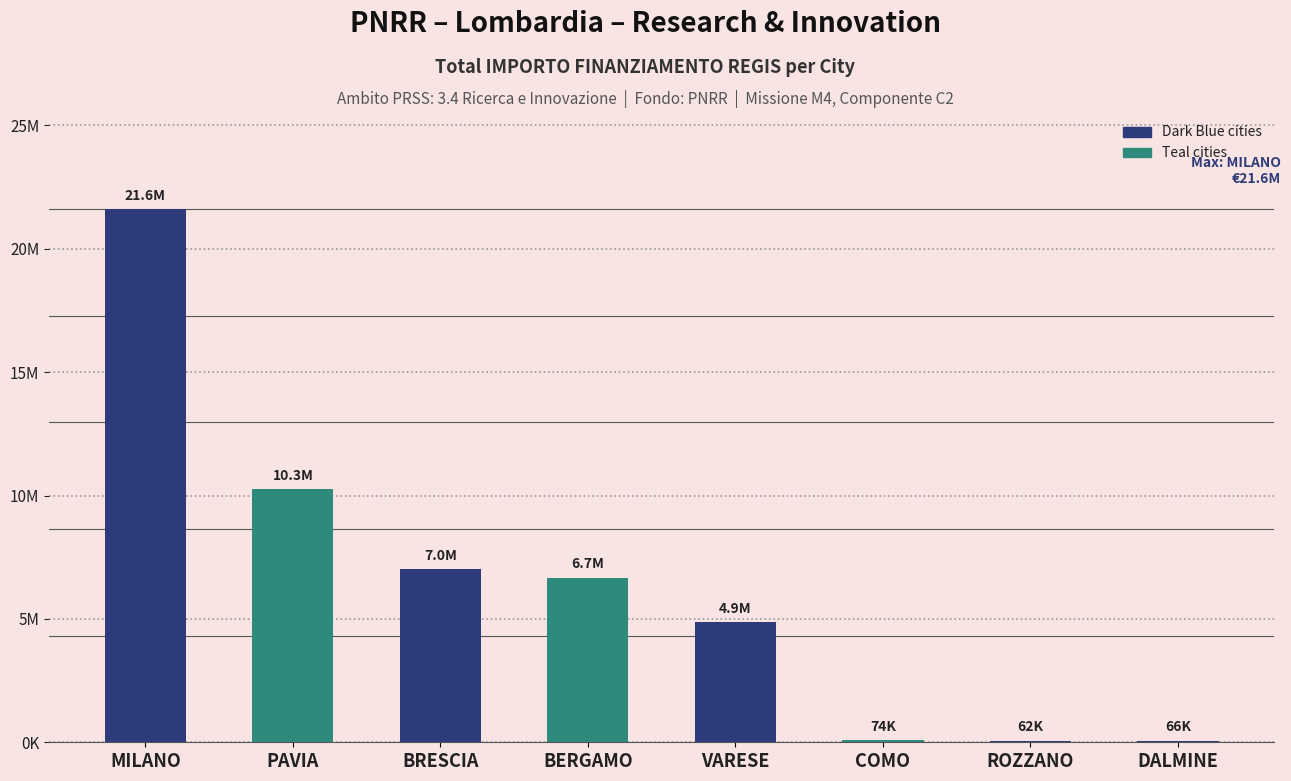

What position from the right is BERGAMO?

5